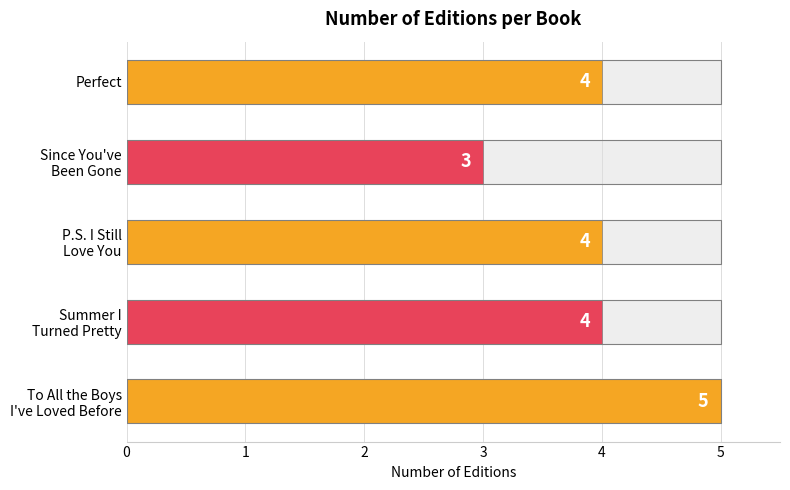

What is the value of the 4th bar from the left?

3